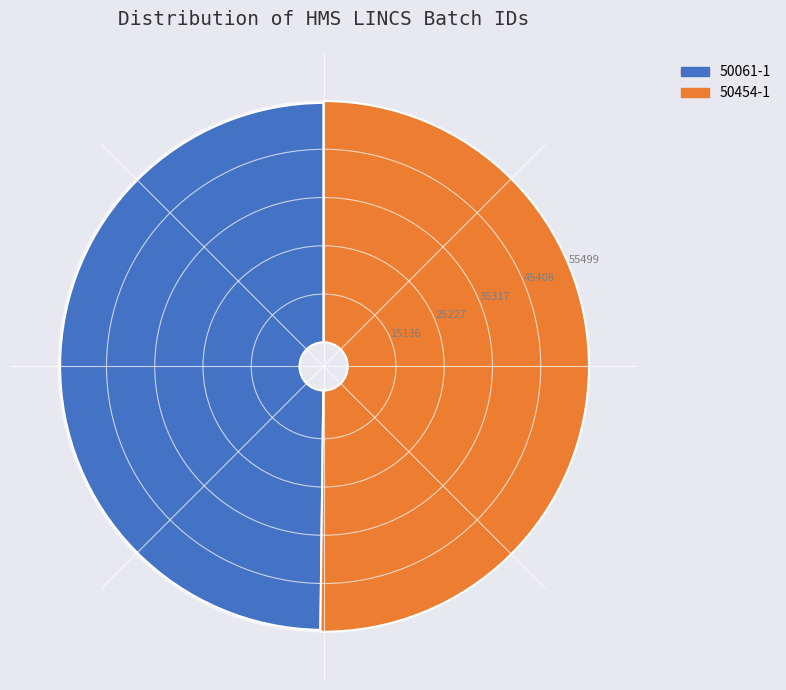

What is the total percentage of 50454-1 and 50061-1?

100.0%